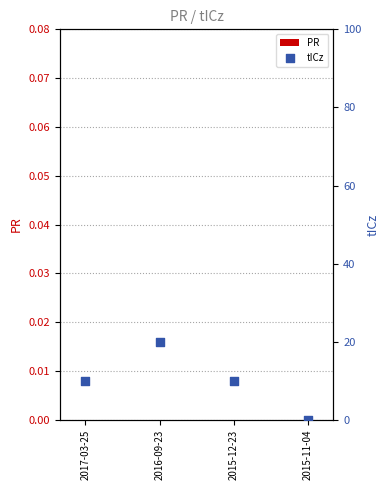

What are all the series names shown in the legend?

PR, tICz